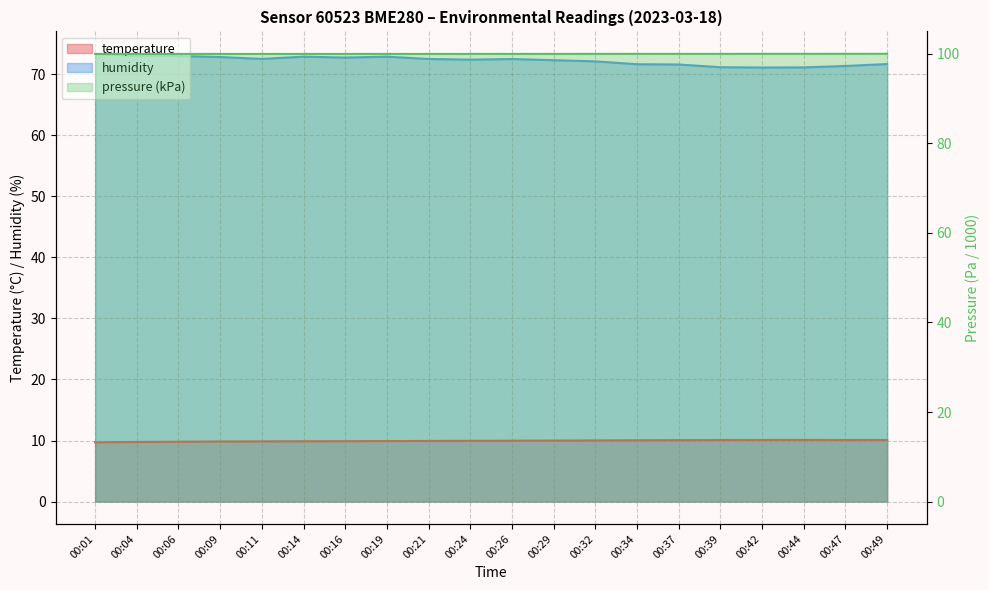

How many interior local valleys does the humidity series have?

4